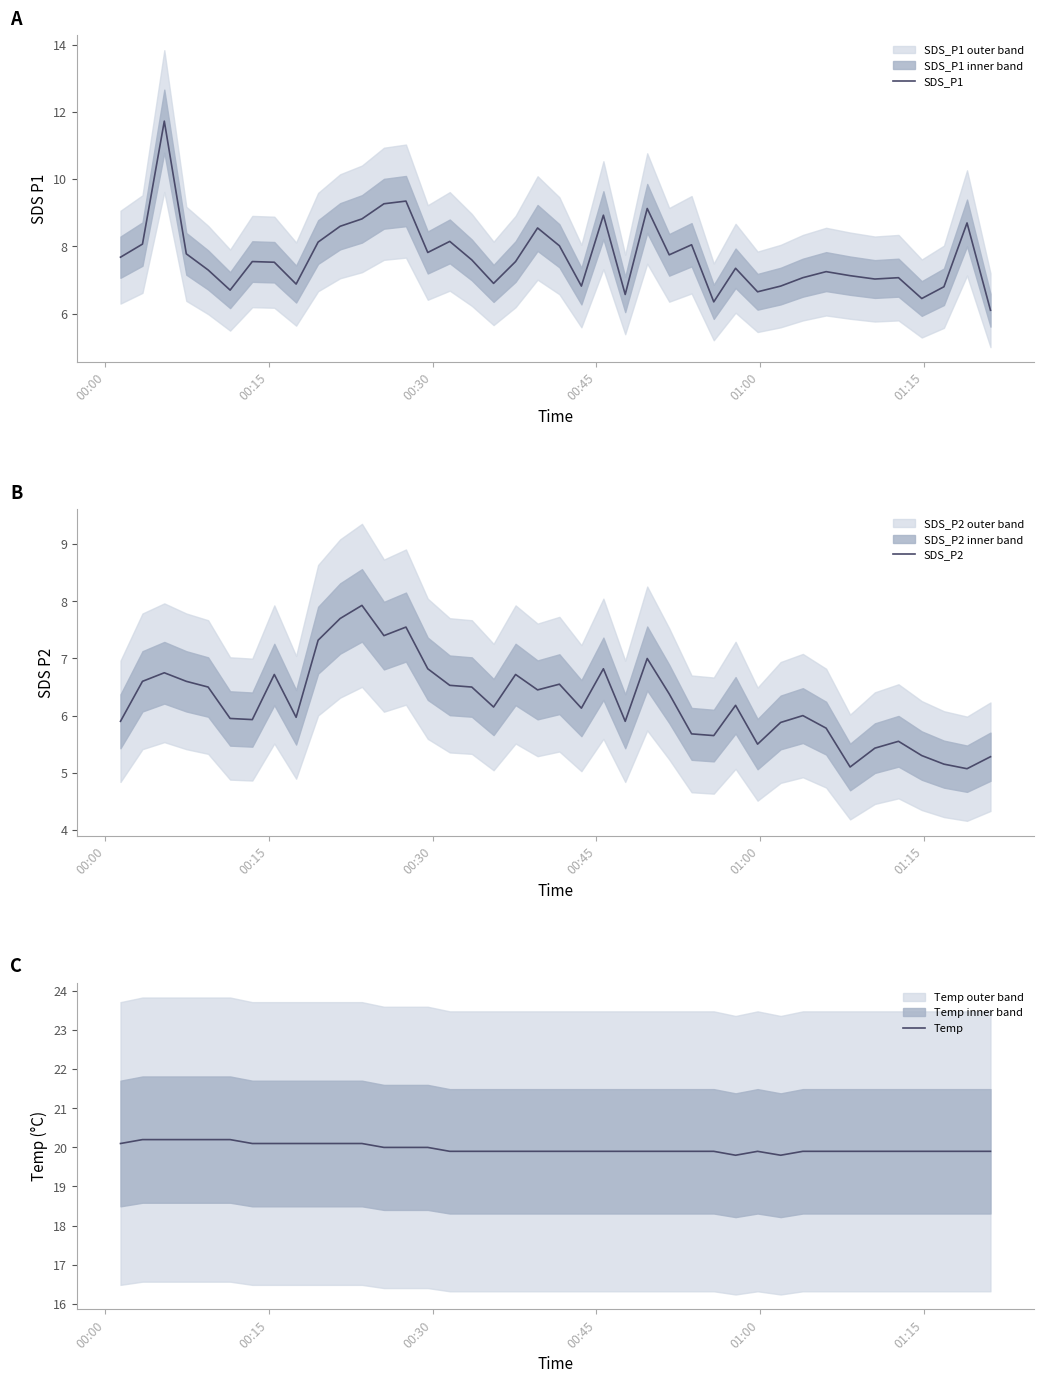

Which series has the largest total across all categories?

Temp